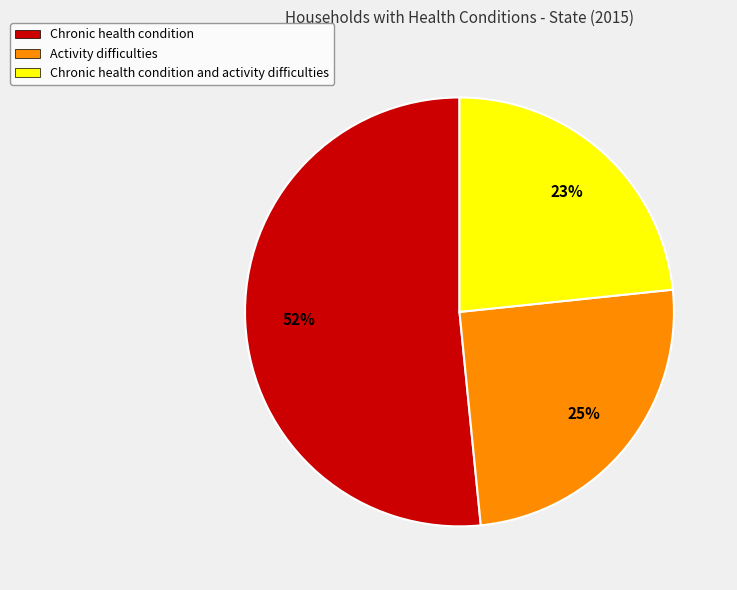

Between Activity difficulties and Chronic health condition and activity difficulties, which is larger?

Activity difficulties